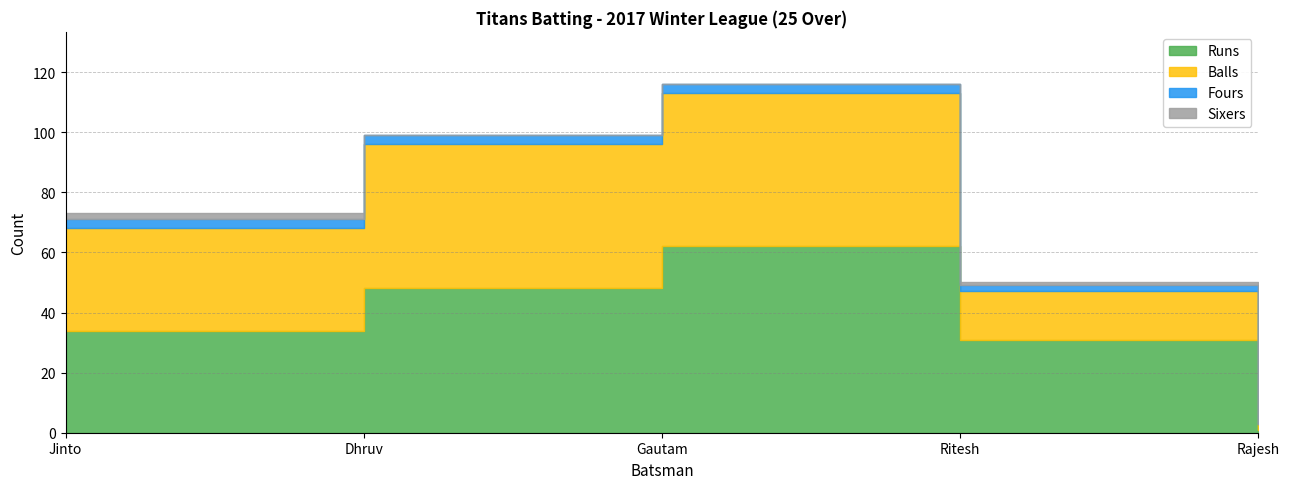

Is it true that Sixers equals -1 at Dhruv Prabhakar?

False